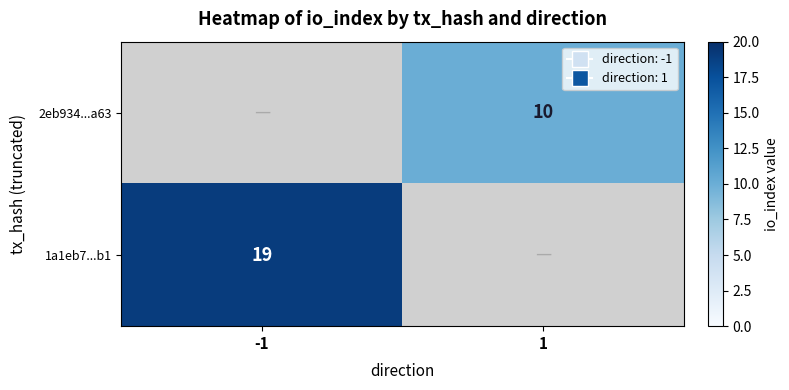

The value of 1a1eb7...b1 at -1 is 19. True or false?

True